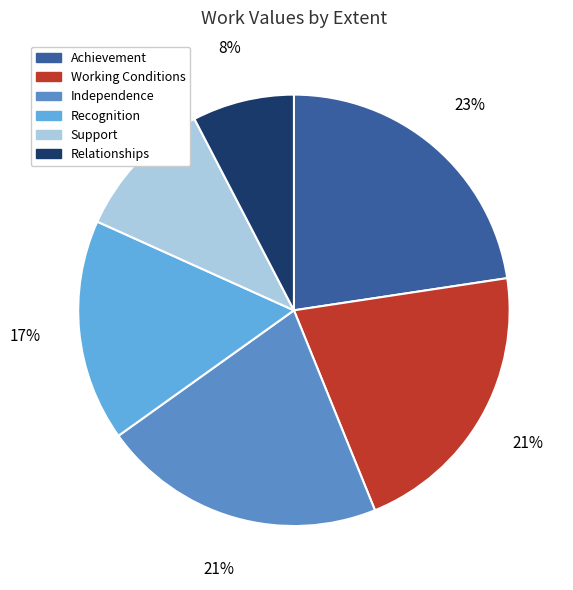

Does Independence account for over 50% of the chart?

No